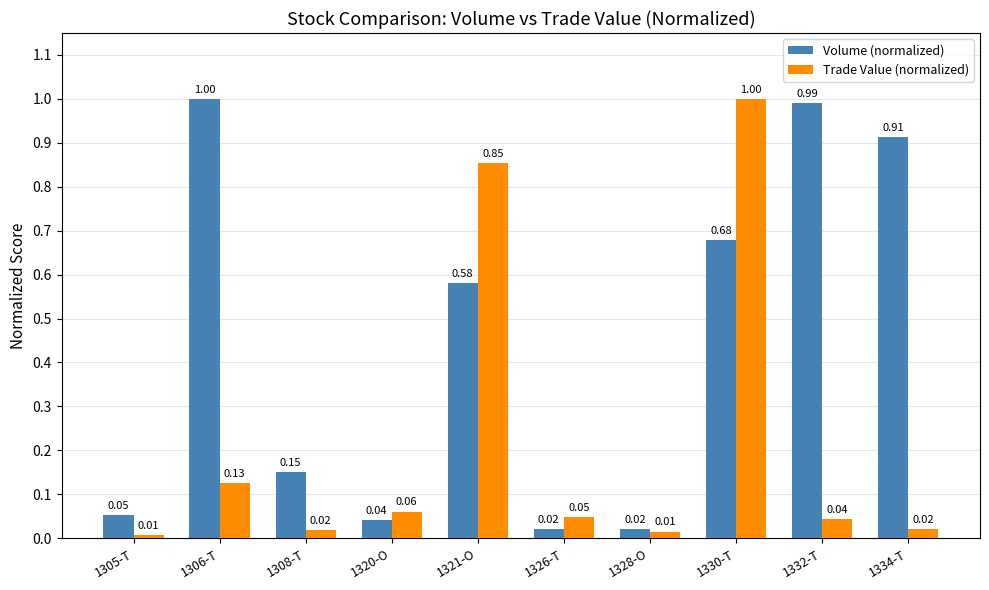

Which series changed the most between 1332-T and 1334-T?

Volume (normalized)